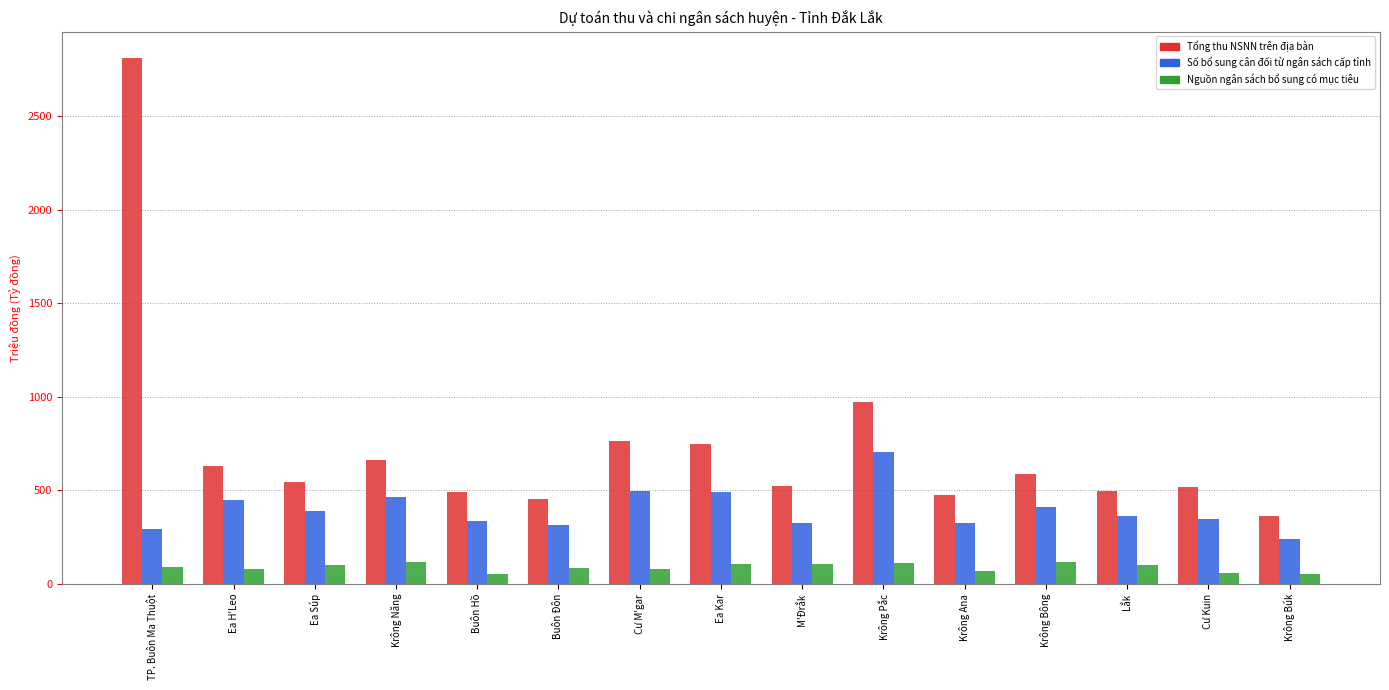

How many bars are there in total?

45